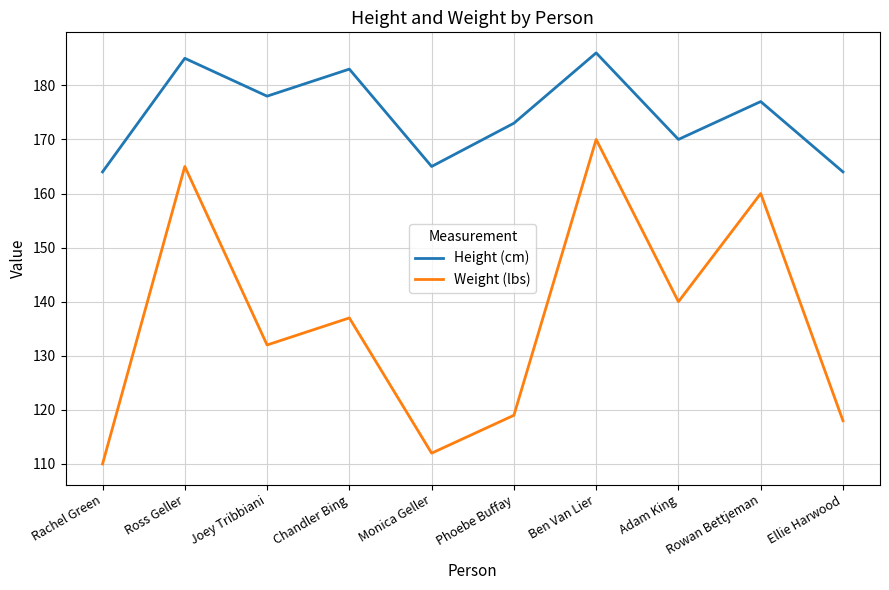

Which series changed the most between Rachel Green and Rowan Bettjeman?

Weight (lbs)